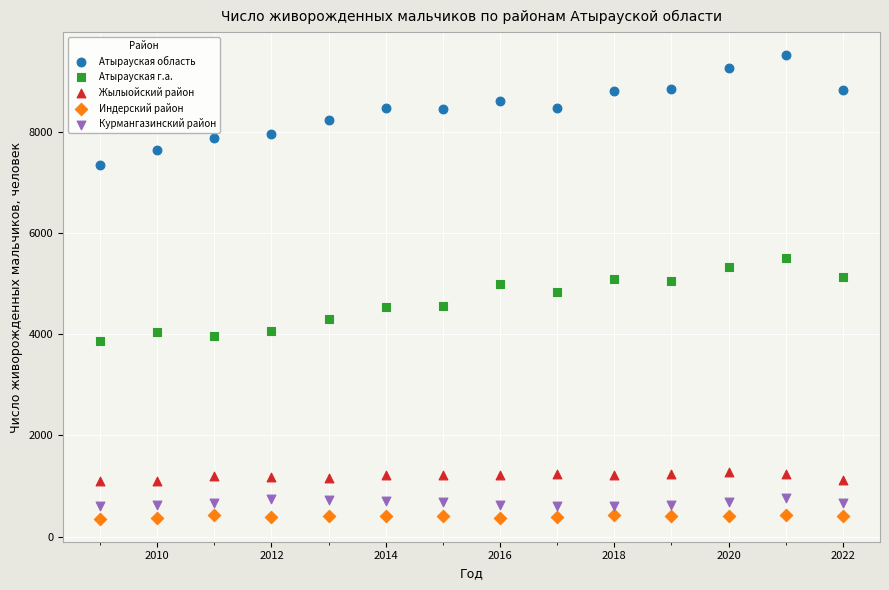

Which series reaches the maximum Y coordinate?

Атырауская область